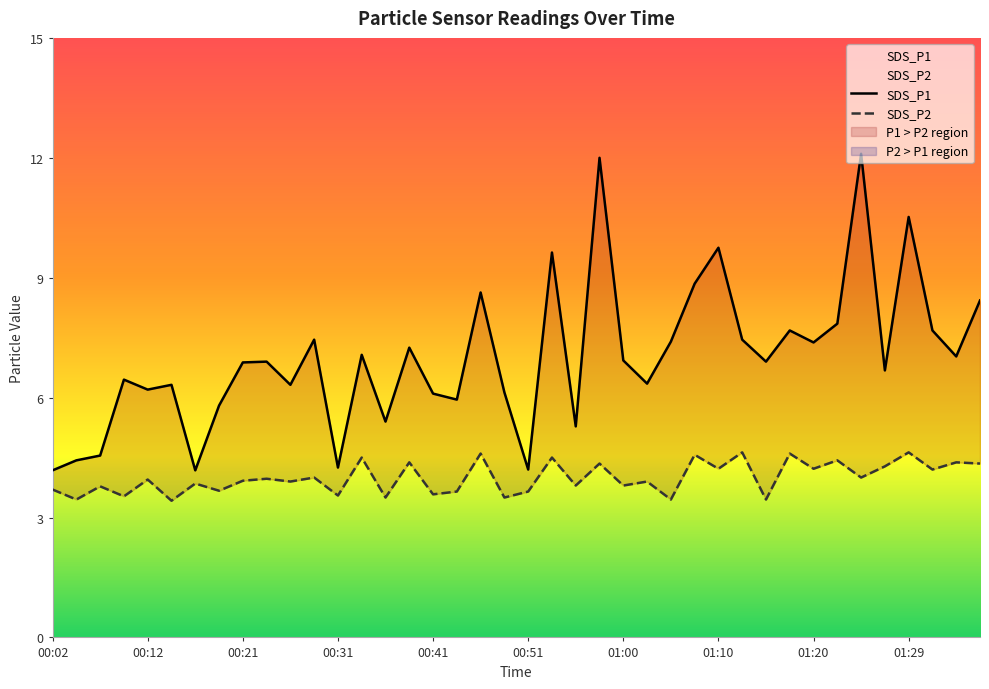

Which series has the widest spread of values?

SDS_P1